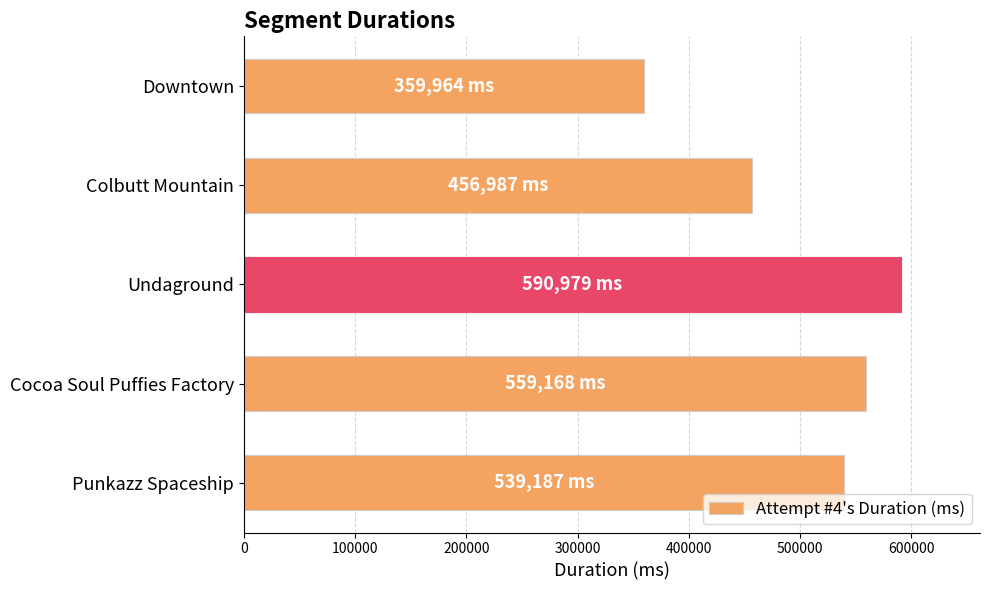

Reading top to bottom, extract all data points from this chart.

Downtown=359964	Colbutt Mountain=456987	Undaground=590979	Cocoa Soul Puffies Factory=559168	Punkazz Spaceship=539187